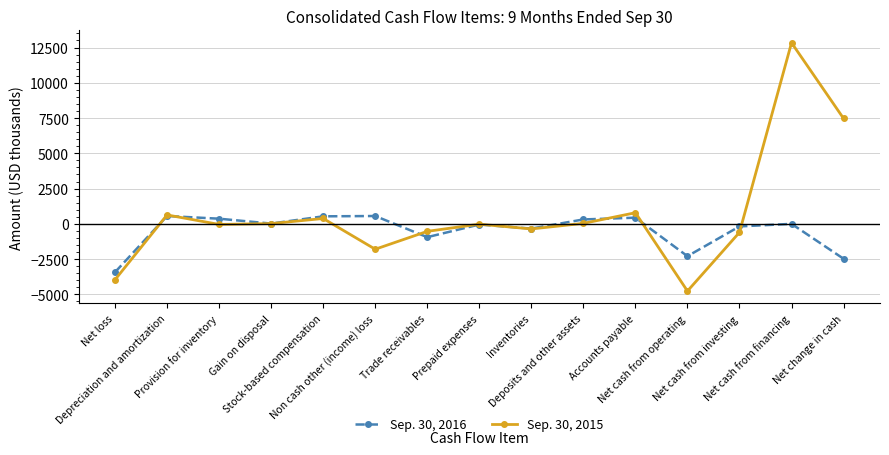

At which label does Sep. 30, 2016 first exceed -1?

Depreciation and amortization